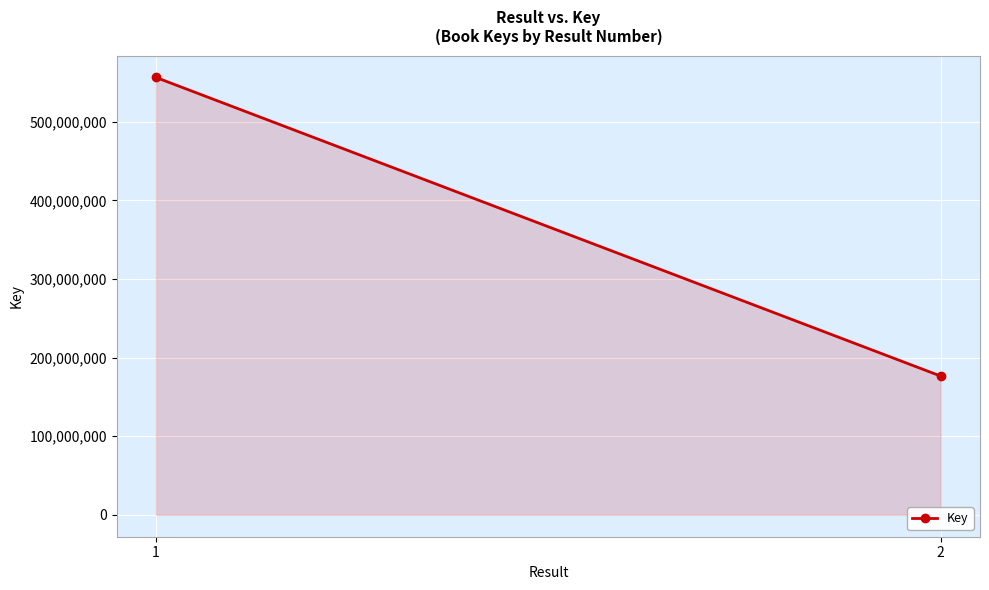

What is the change in value from 1 to 2?

-379973363